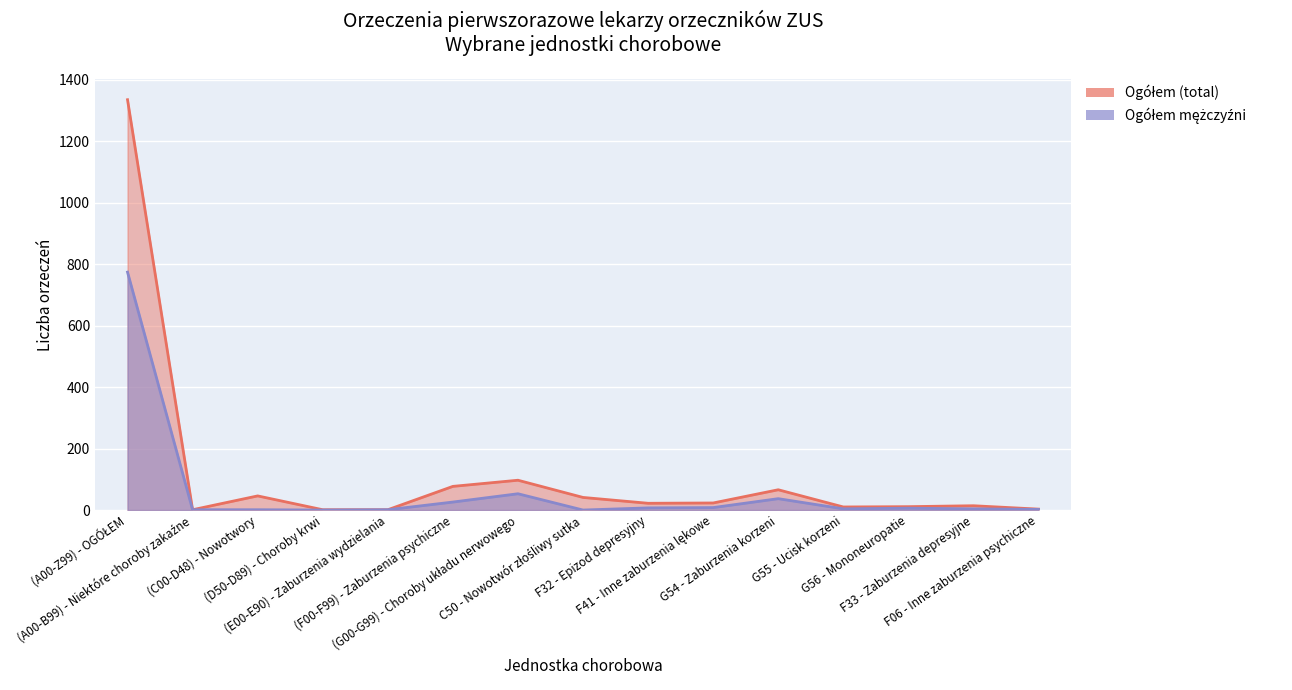

What is the difference between the maximum and minimum values in the Ogółem (total) series?

1334